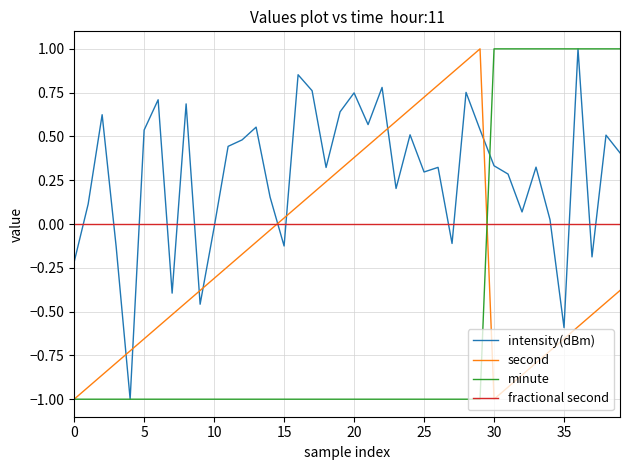

Which series has the largest total across all categories?

intensity(dBm)